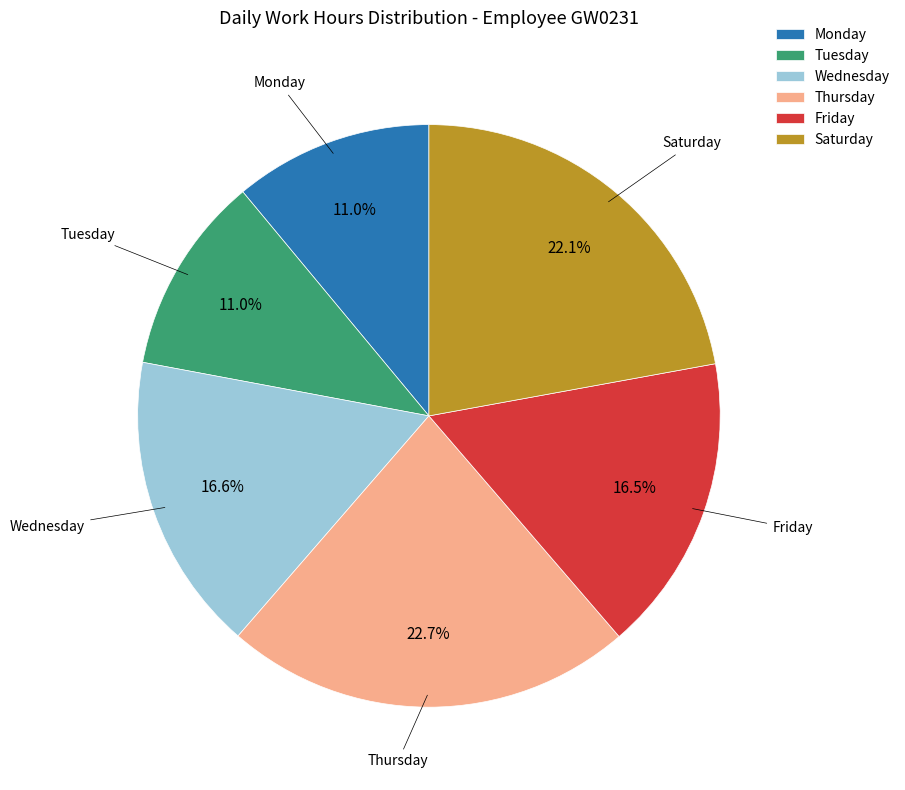

Which has a higher value, Saturday or Friday?

Saturday